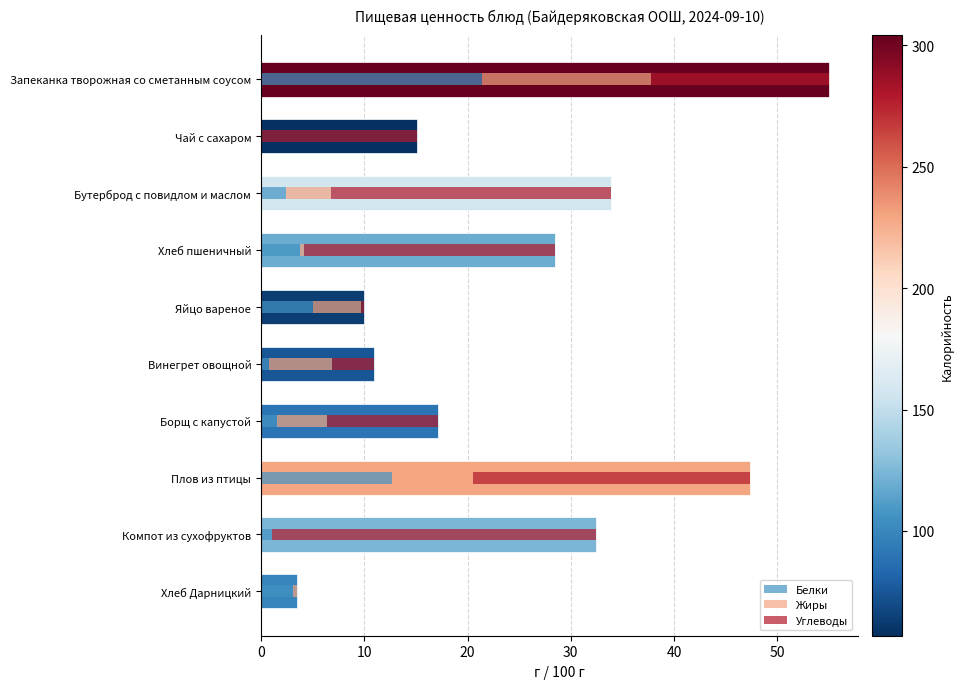

The Белки series shows 13.8 at Запеканка творожная со сметанным соусом. True or false?

False